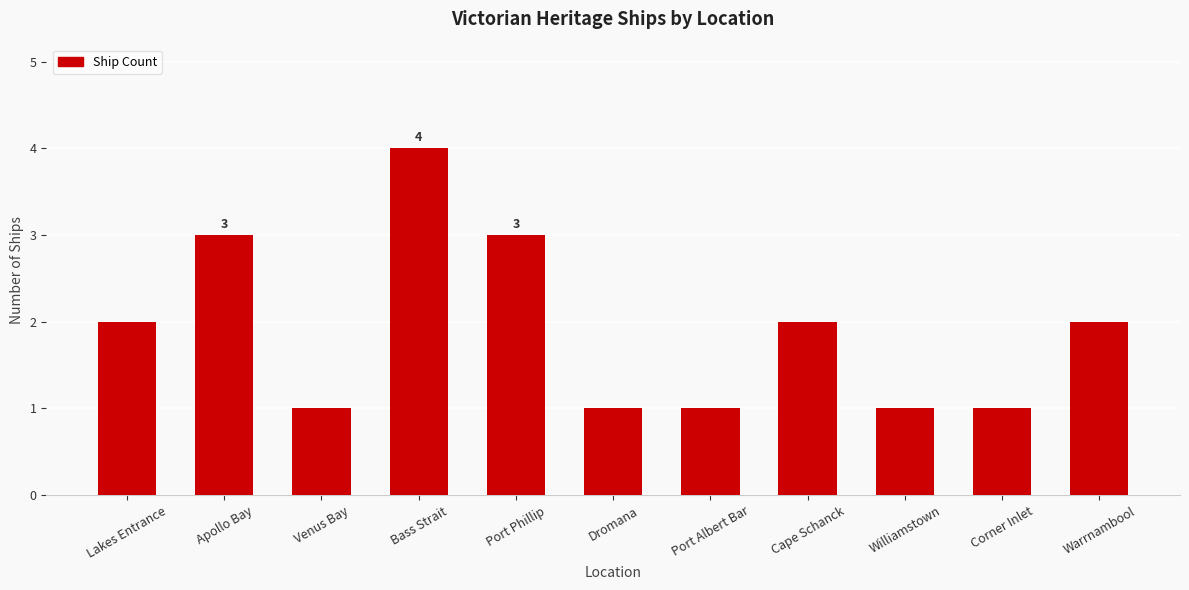

What value does the data have at Apollo Bay?

3